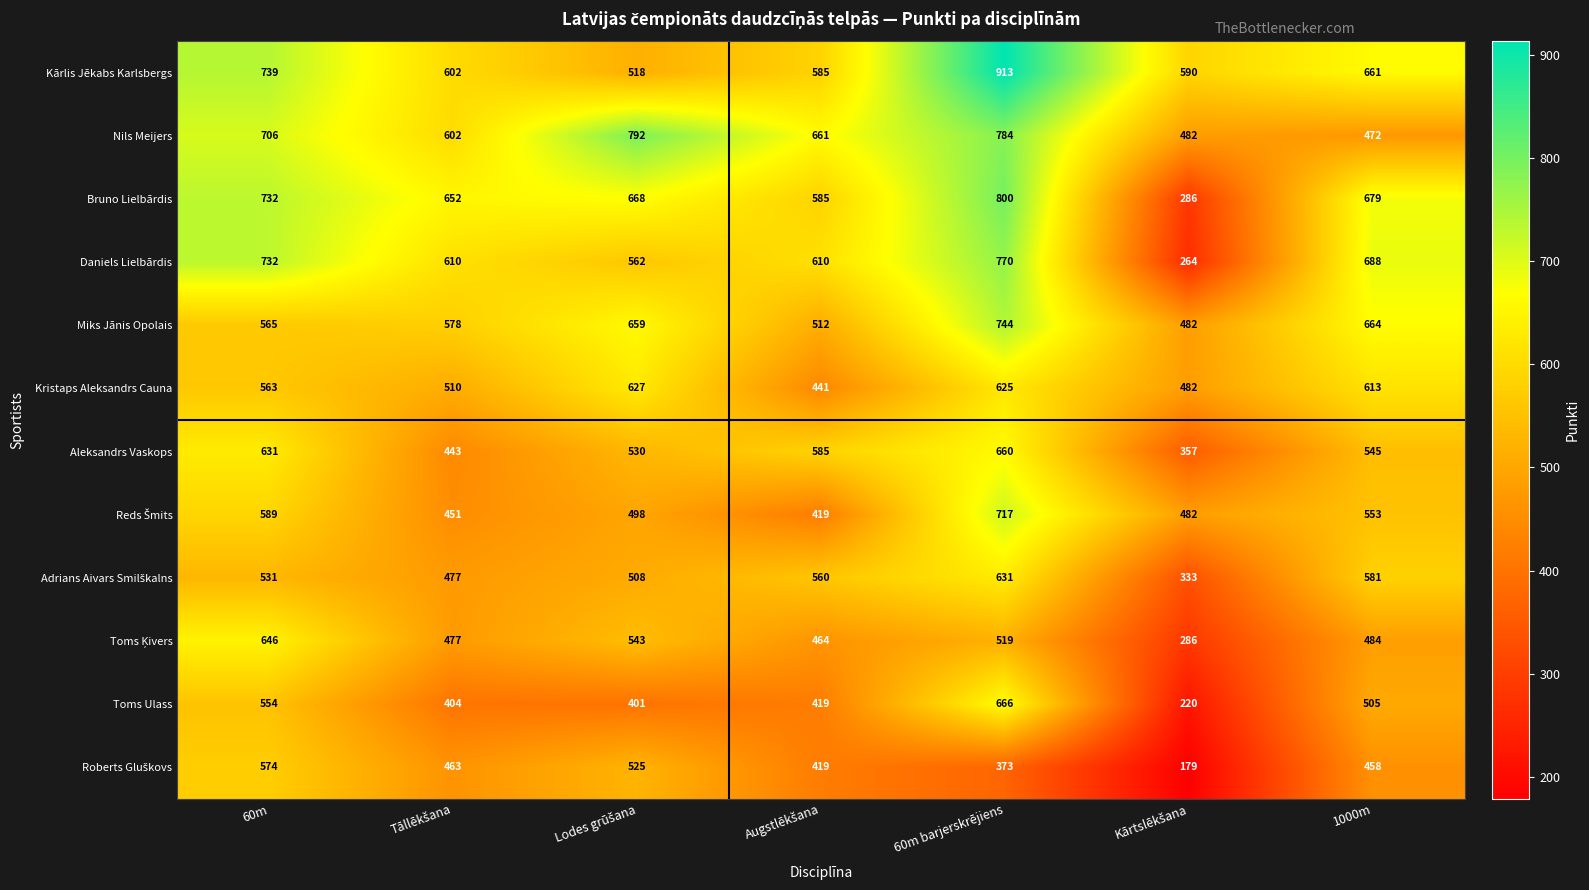

Is it true that Bruno Lielbārdis equals 1006 at 1000m?

False